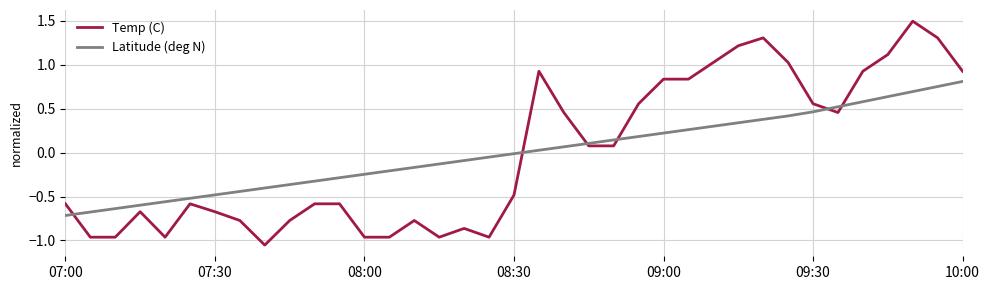

How many intersections are there between Latitude (deg N) and Temp (C)?

6